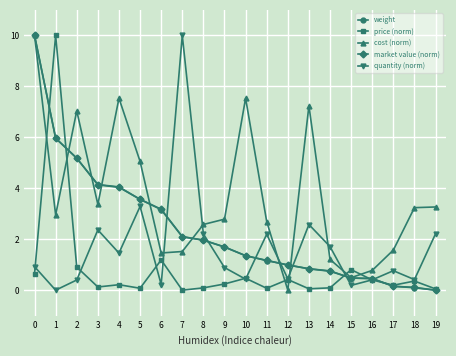

How many times do cost (norm) and quantity (norm) cross each other?

6